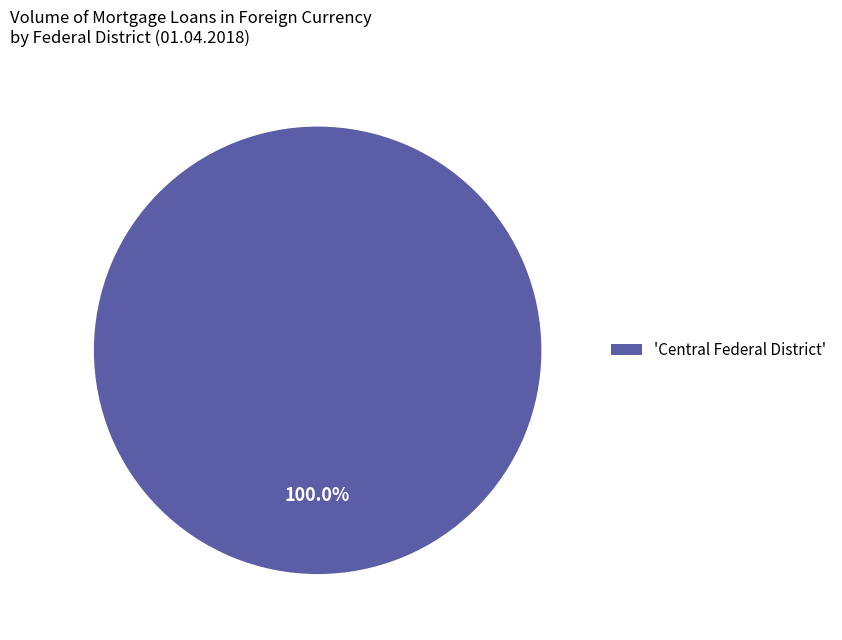

Which category accounts for the majority?

'Central Federal District'